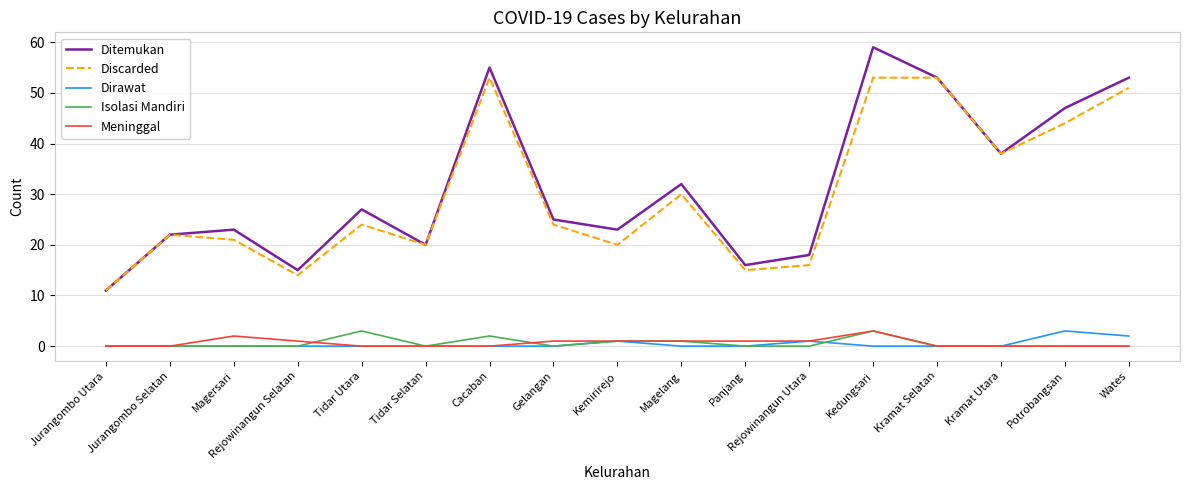

Which series changed the most between Tidar Selatan and Kedungsari?

Ditemukan